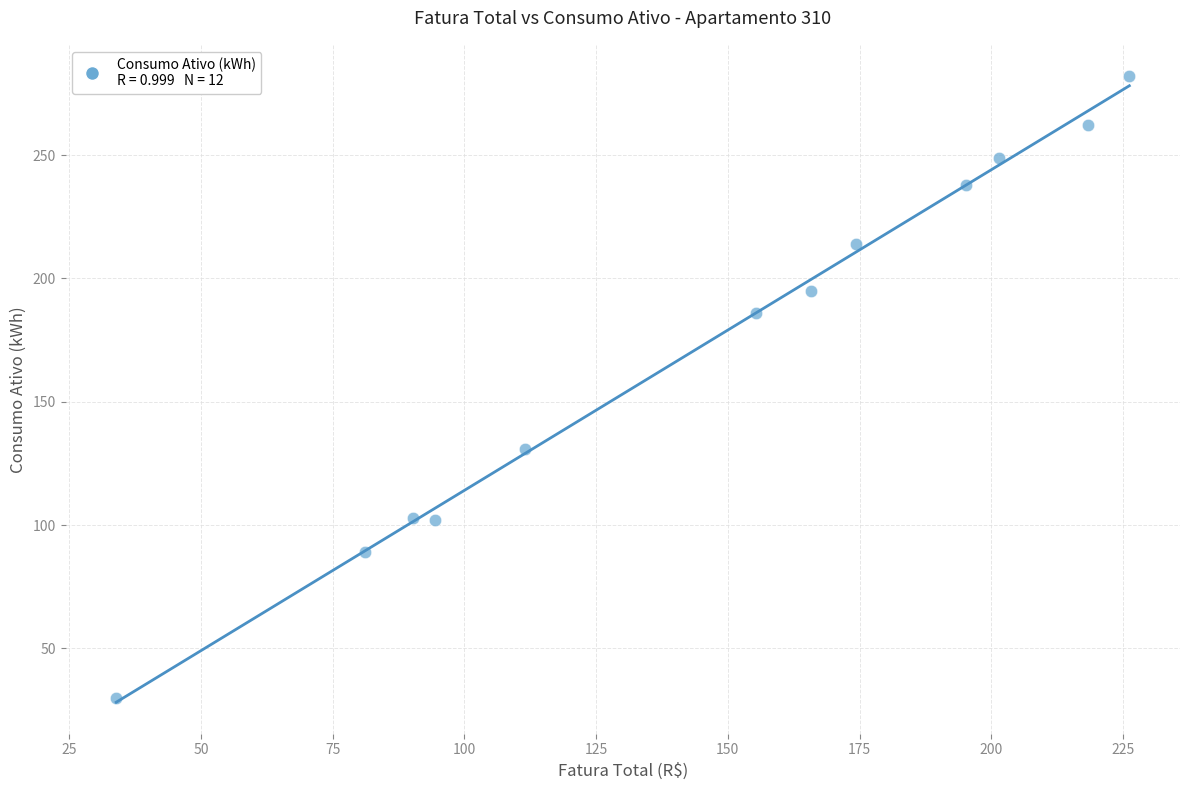

What is the average Y value?

173